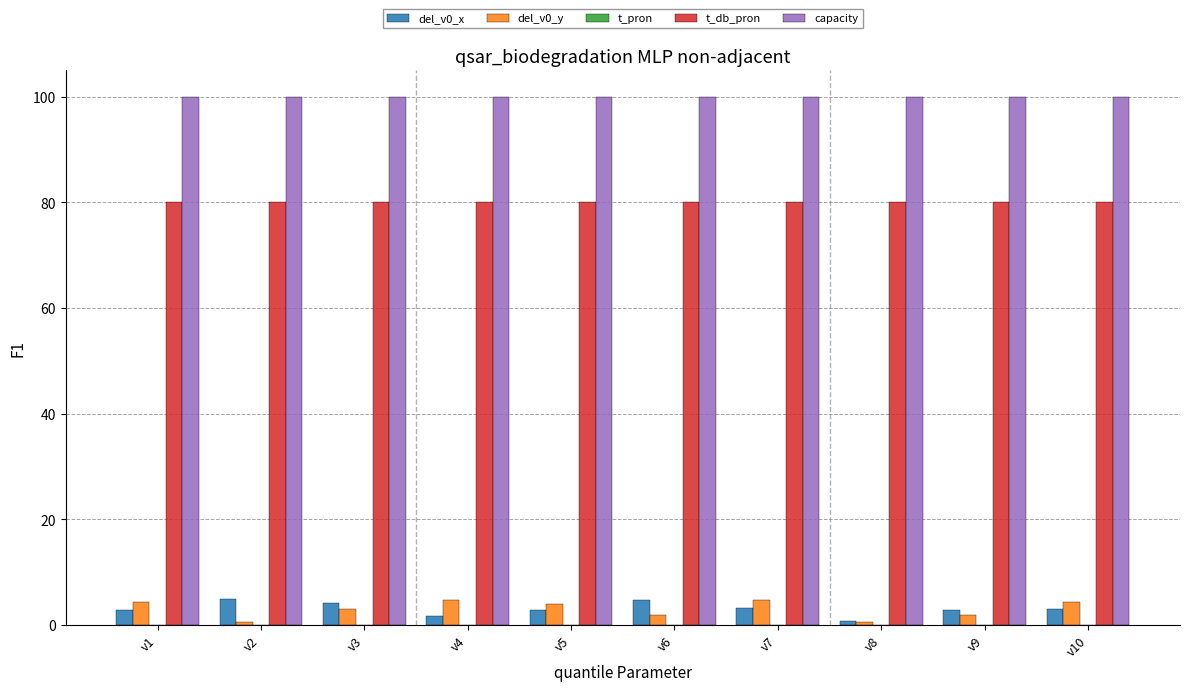

How many series are shown in this chart?

4